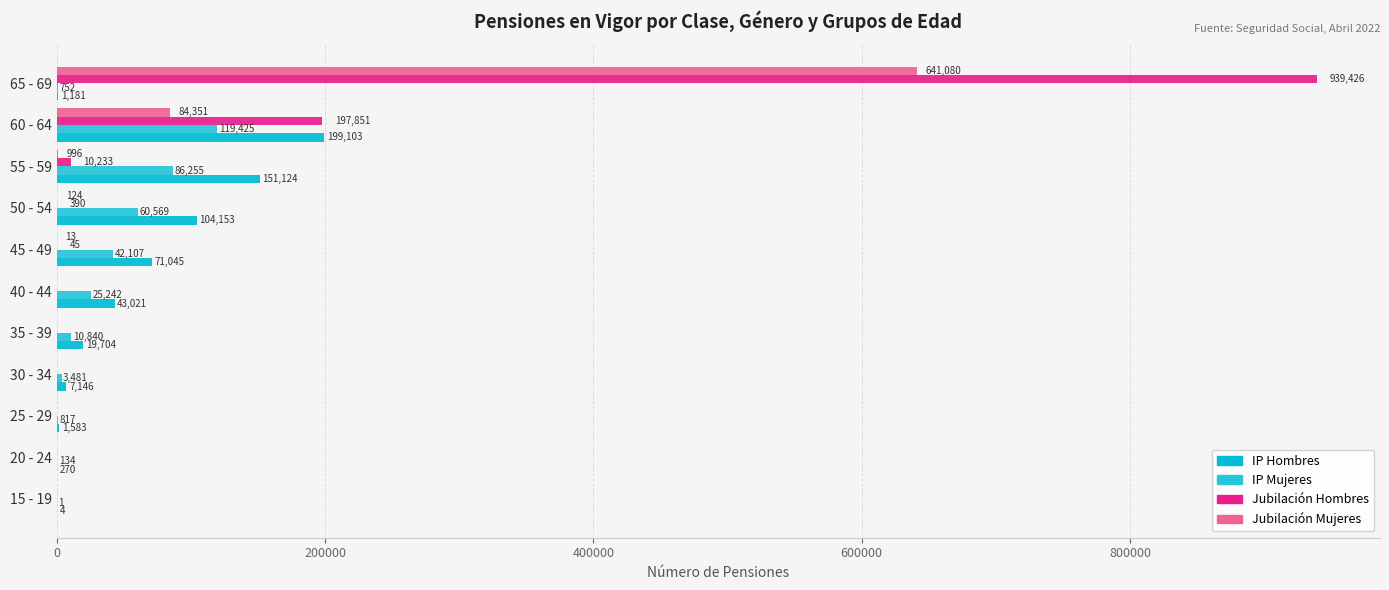

How many categories are shown in the chart?

11